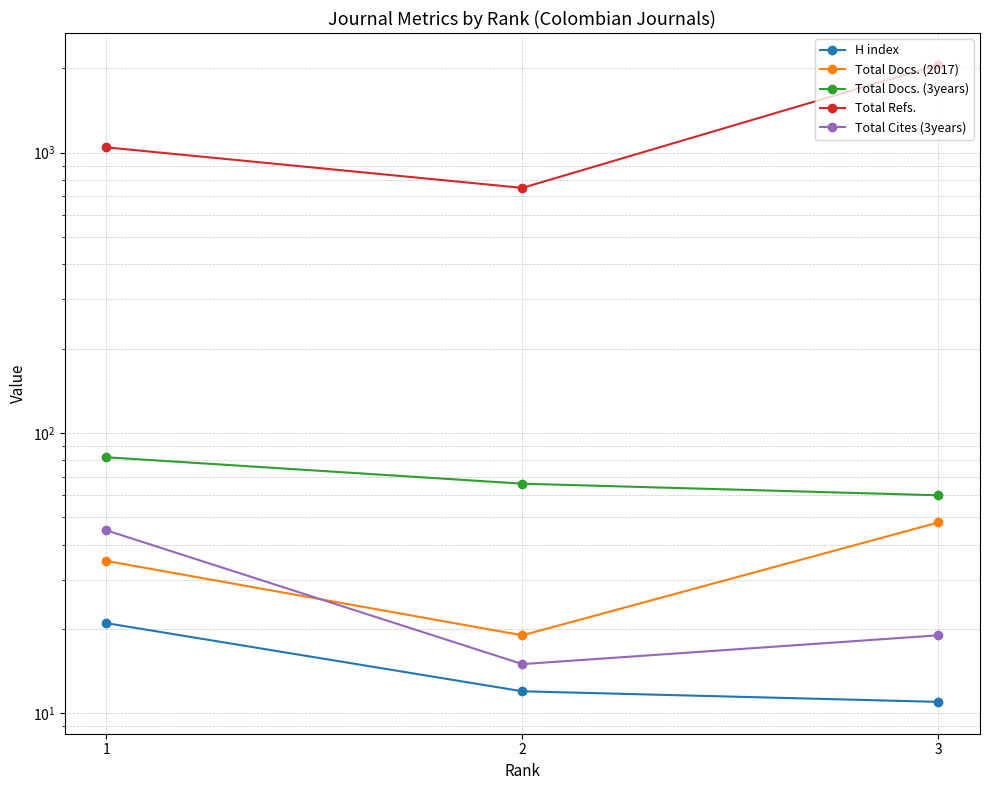

At 2, list the series in order from largest to smallest.

Total Refs., Total Docs. (3years), Total Docs. (2017), Total Cites (3years), H index